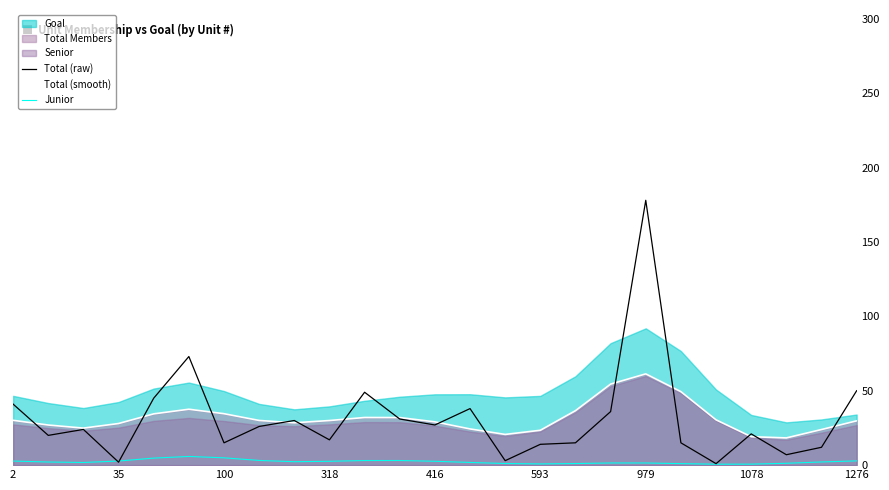

How many lines are shown in the chart?

3